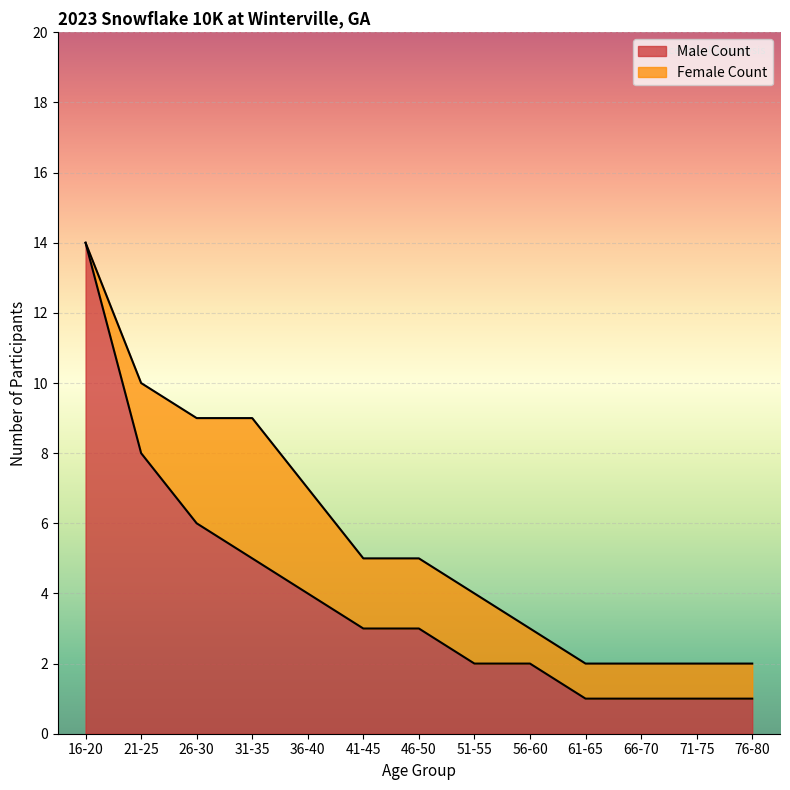

What is the value of the 10th point from the left?

1